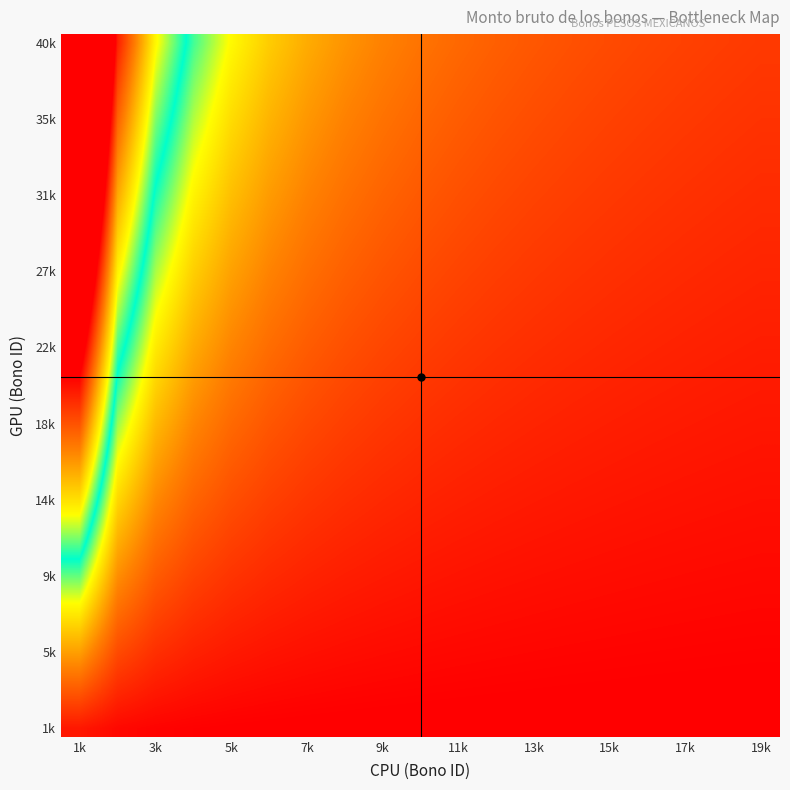

At which category is the sum across all series the highest?

1k